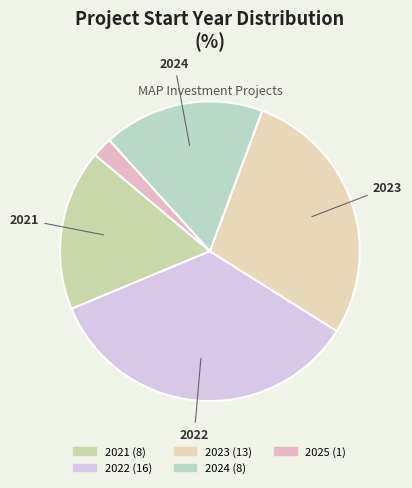

How many slices are in this pie chart?

5